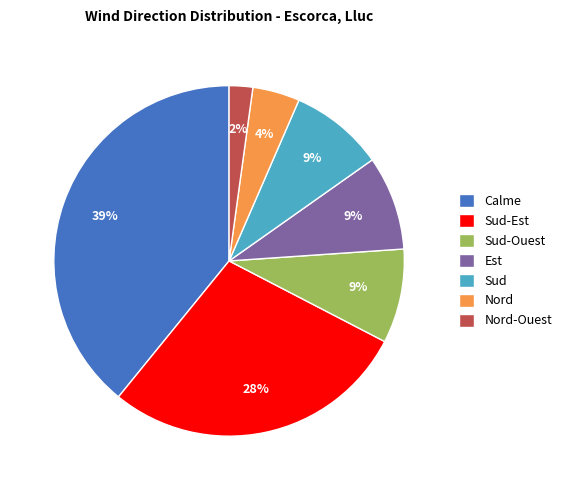

Count the number of slices in the pie.

7